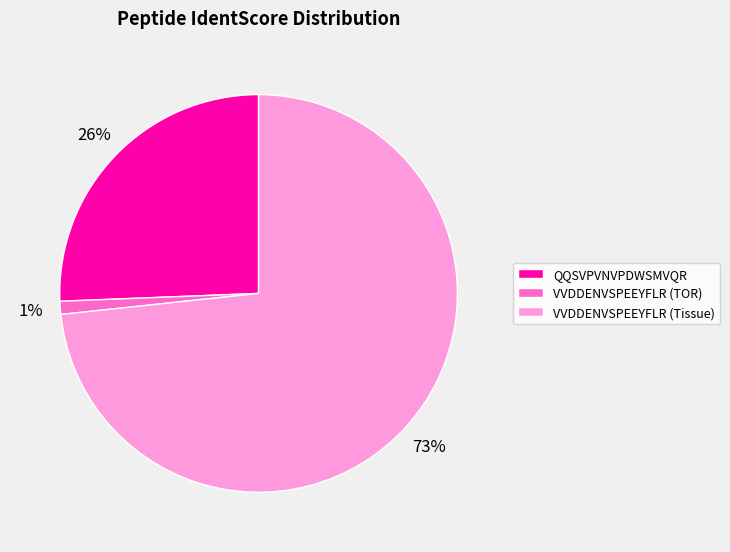

Do QQSVPVNVPDWSMVQR and VVDDENVSPEEYFLR (Tissue) together represent more than half of the pie?

Yes